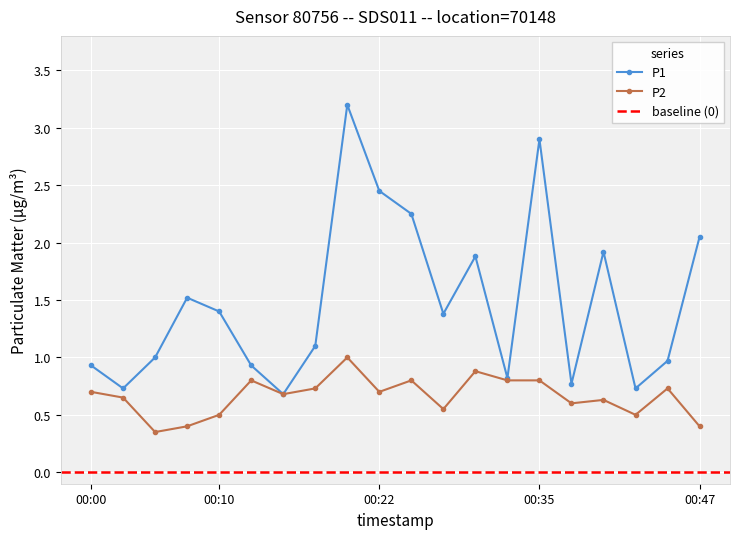

Reading left to right, what are all the values shown in this chart?

P1: 00:00=0.9	00:03=0.7	00:05=1.0	00:08=1.5	00:10=1.4	00:12=0.9	00:15=0.7	00:17=1.1	00:20=3.2	00:22=2.5	00:25=2.2	00:27=1.4	00:30=1.9	00:32=0.8	00:35=2.9	00:37=0.8	00:39=1.9	00:42=0.7	00:45=1.0	00:47=2.0
P2: 00:00=0.7	00:03=0.7	00:05=0.3	00:08=0.4	00:10=0.5	00:12=0.8	00:15=0.7	00:17=0.7	00:20=1.0	00:22=0.7	00:25=0.8	00:27=0.6	00:30=0.9	00:32=0.8	00:35=0.8	00:37=0.6	00:39=0.6	00:42=0.5	00:45=0.7	00:47=0.4